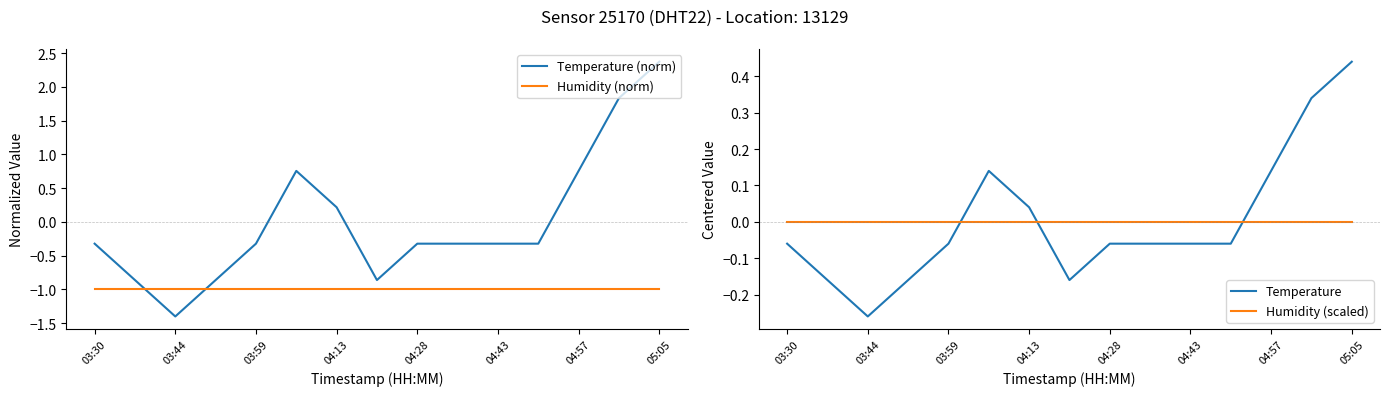

Is it true that Humidity (scaled) equals -0.0 at 05:05?

True